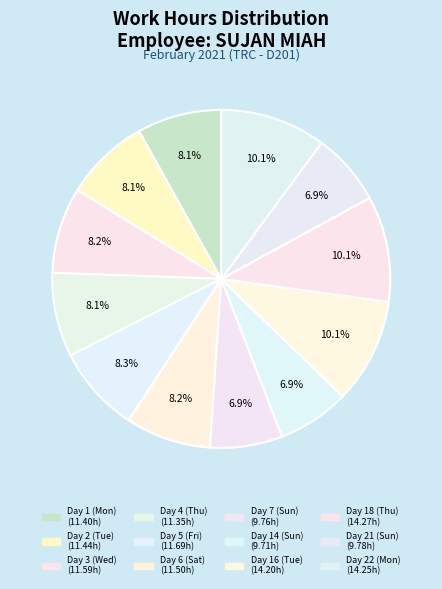

What is the change in value from Day 2 (Tue) to Day 5 (Fri)?

+0.2